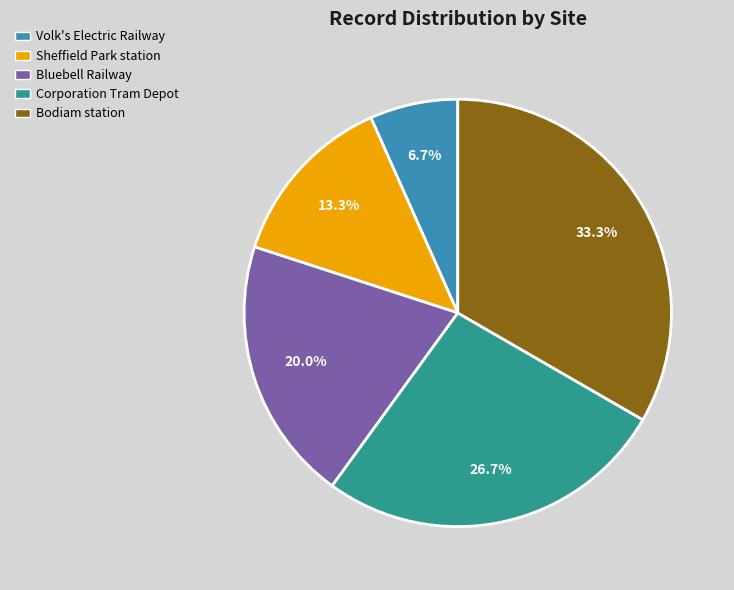

Does Bodiam station account for over 50% of the chart?

No